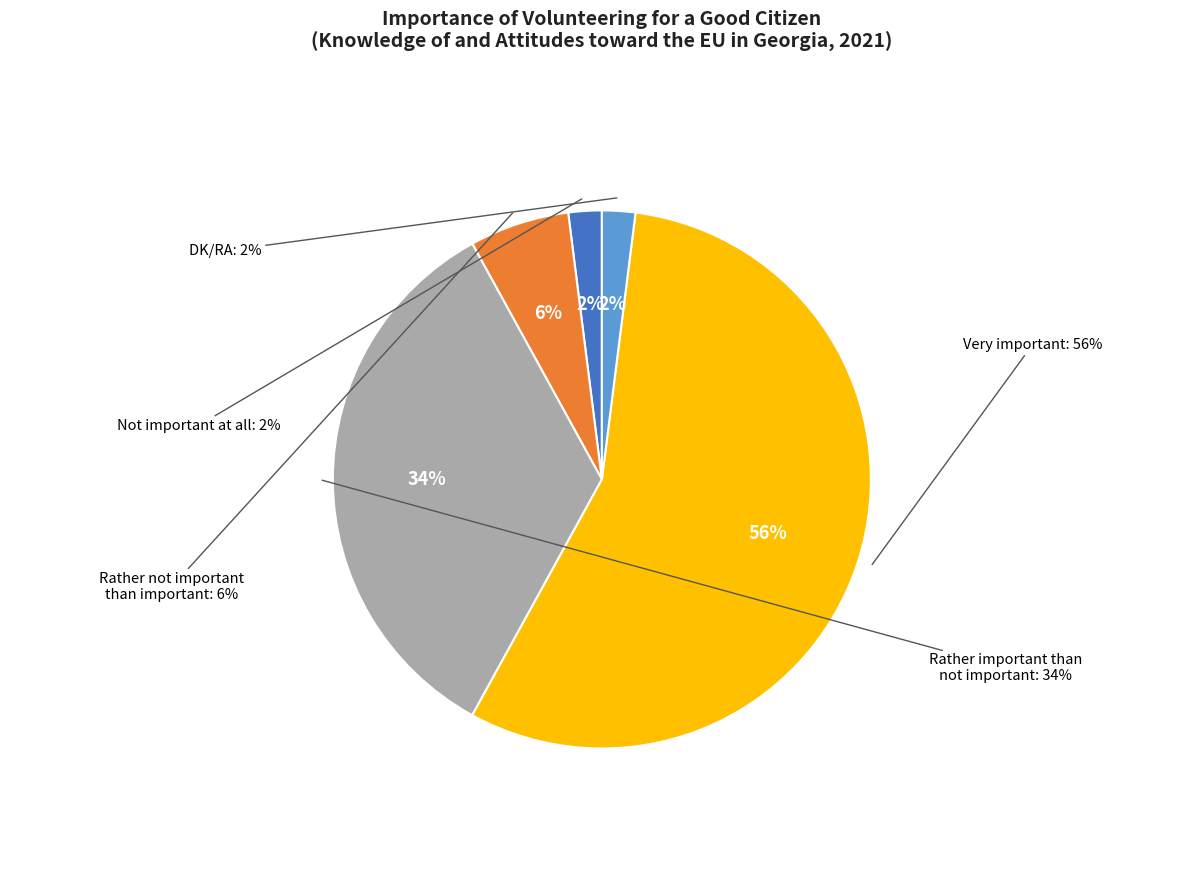

What is the change in value from Not important at all to Rather not important than important?

+4